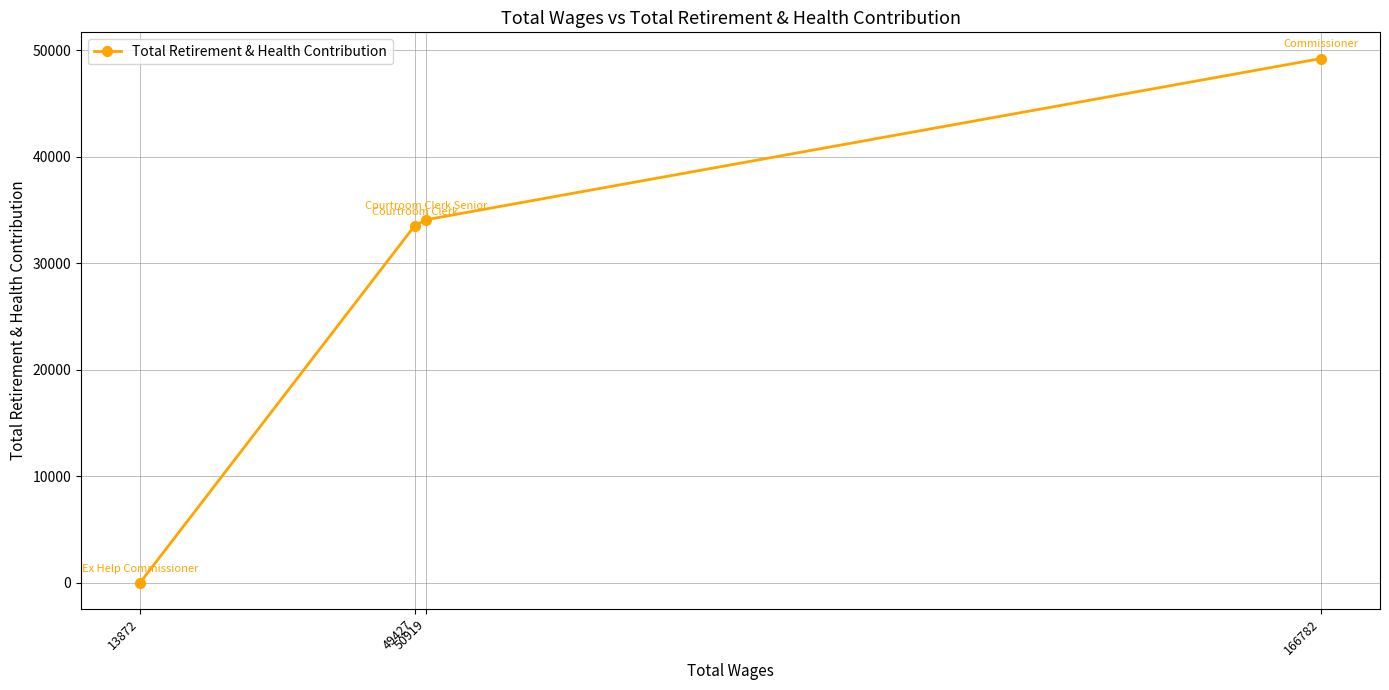

Between 49427 and 166782, which is larger?

166782